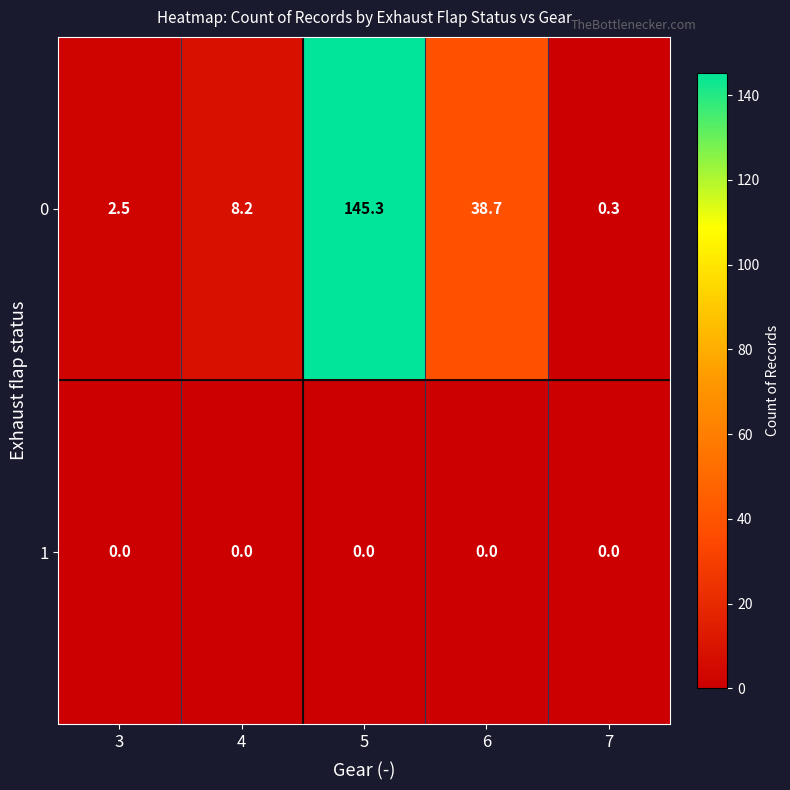

Which category has the highest value across all series?

5